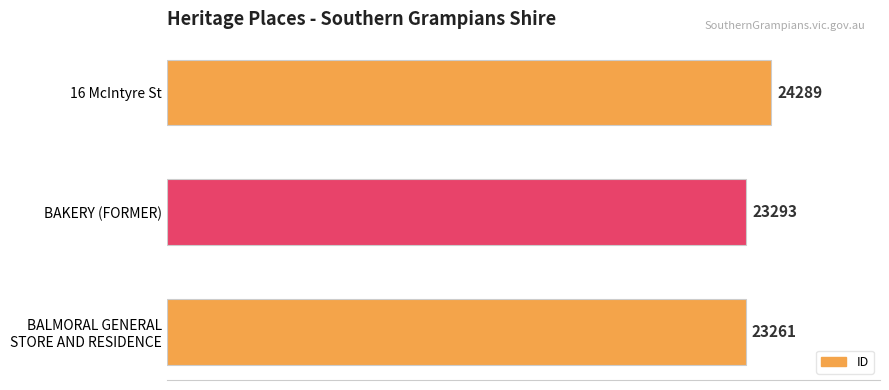

Which has a higher value, 16 McIntyre St or BAKERY (FORMER)?

16 McIntyre St